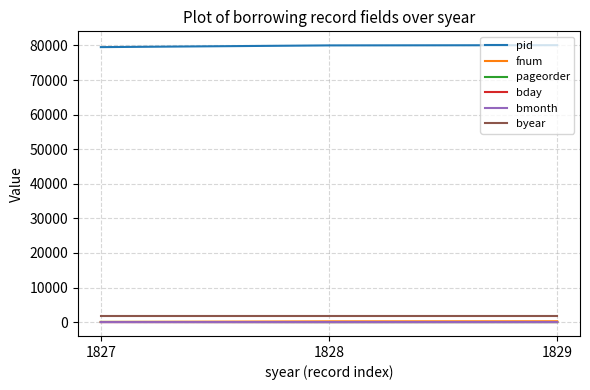

Is this an area chart (filled region under the line)?

No